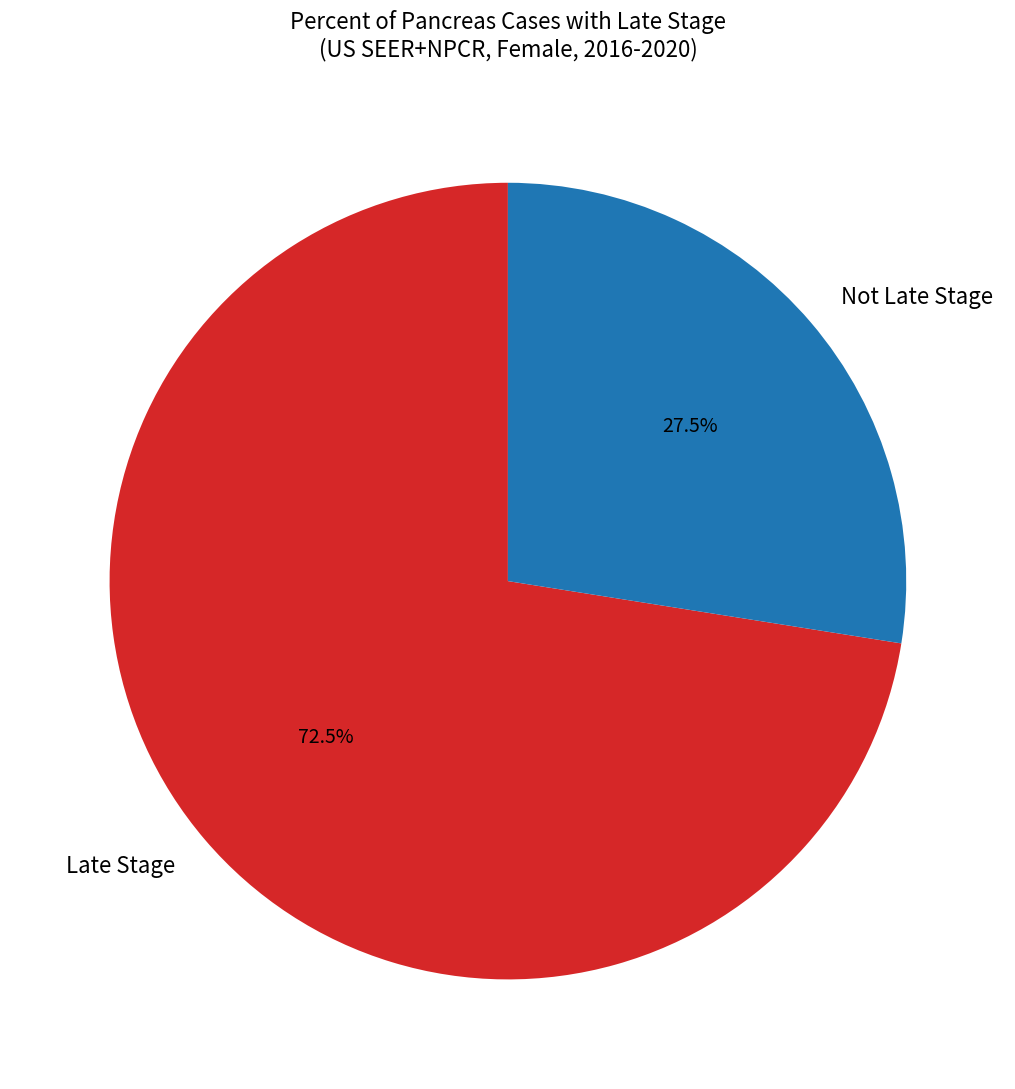

Rank the categories by value from lowest to highest.

Not Late Stage, Late Stage